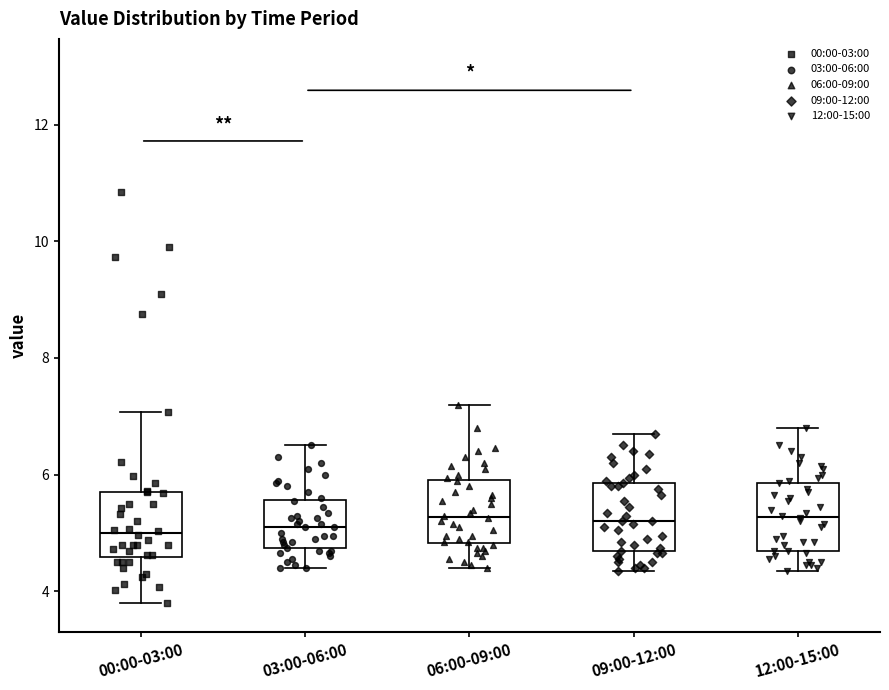

Reading left to right, read every box against the y-axis: the position of its median line, the range the box covers, and the ends of its whiskers. The values are not printed on the chart, so give them approximately, as read against the axis.

00:00-03:00: median 5.0, box 4.6 to 5.8, whiskers 3.8 to 7.0
03:00-06:00: median 5.2, box 4.8 to 5.6, whiskers 4.4 to 6.6
06:00-09:00: median 5.2, box 4.8 to 6.0, whiskers 4.4 to 7.2
09:00-12:00: median 5.2, box 4.6 to 5.8, whiskers 4.4 to 6.8
12:00-15:00: median 5.2, box 4.8 to 5.8, whiskers 4.4 to 6.8